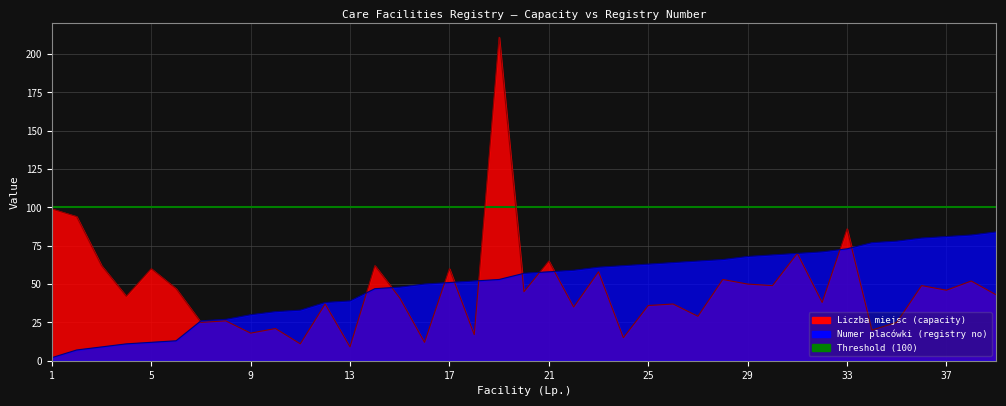

What is the value of the Numer placówki (registry no) point at the 1st from the left?

2